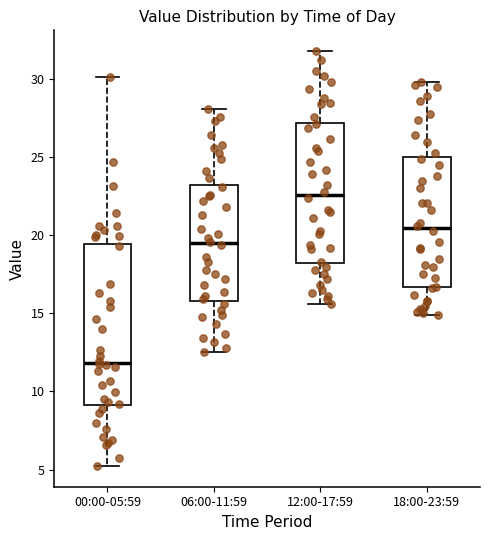

Where does the upper whisker of the box for 12:00-17:59 end on the y-axis? The values are not printed on the chart, so give them approximately, as read against the axis.

32.0